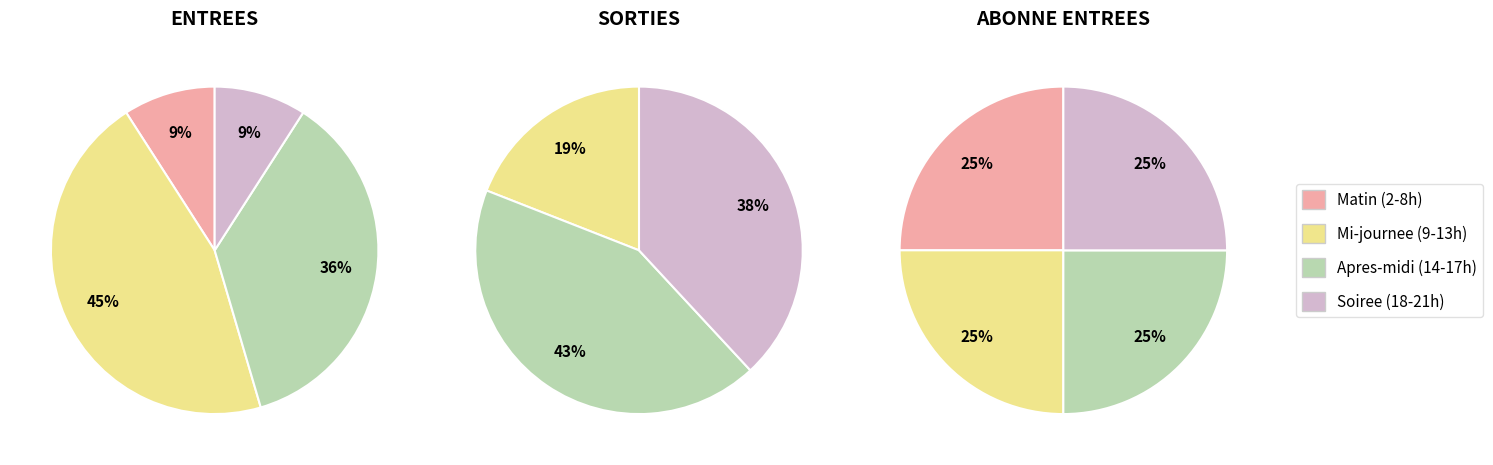

Does any single category account for the majority?

No